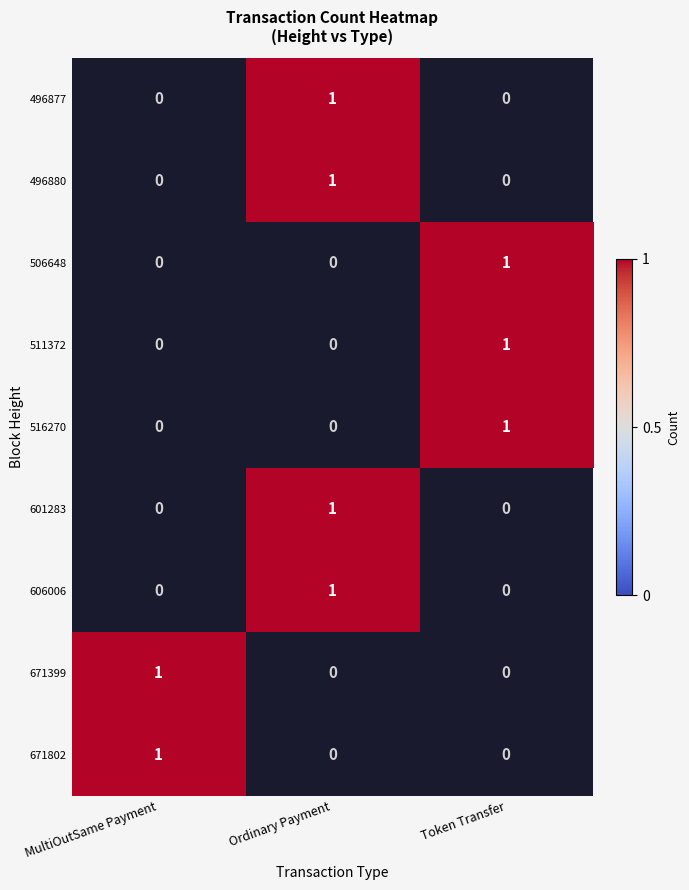

Count the number of data series in this chart.

9